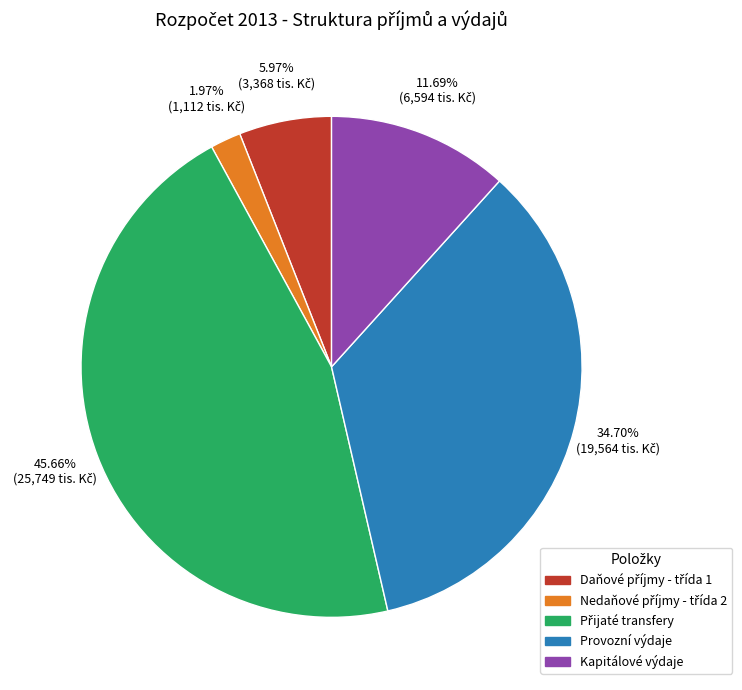

Which has a higher value, Kapitálové výdaje or Provozní výdaje?

Provozní výdaje